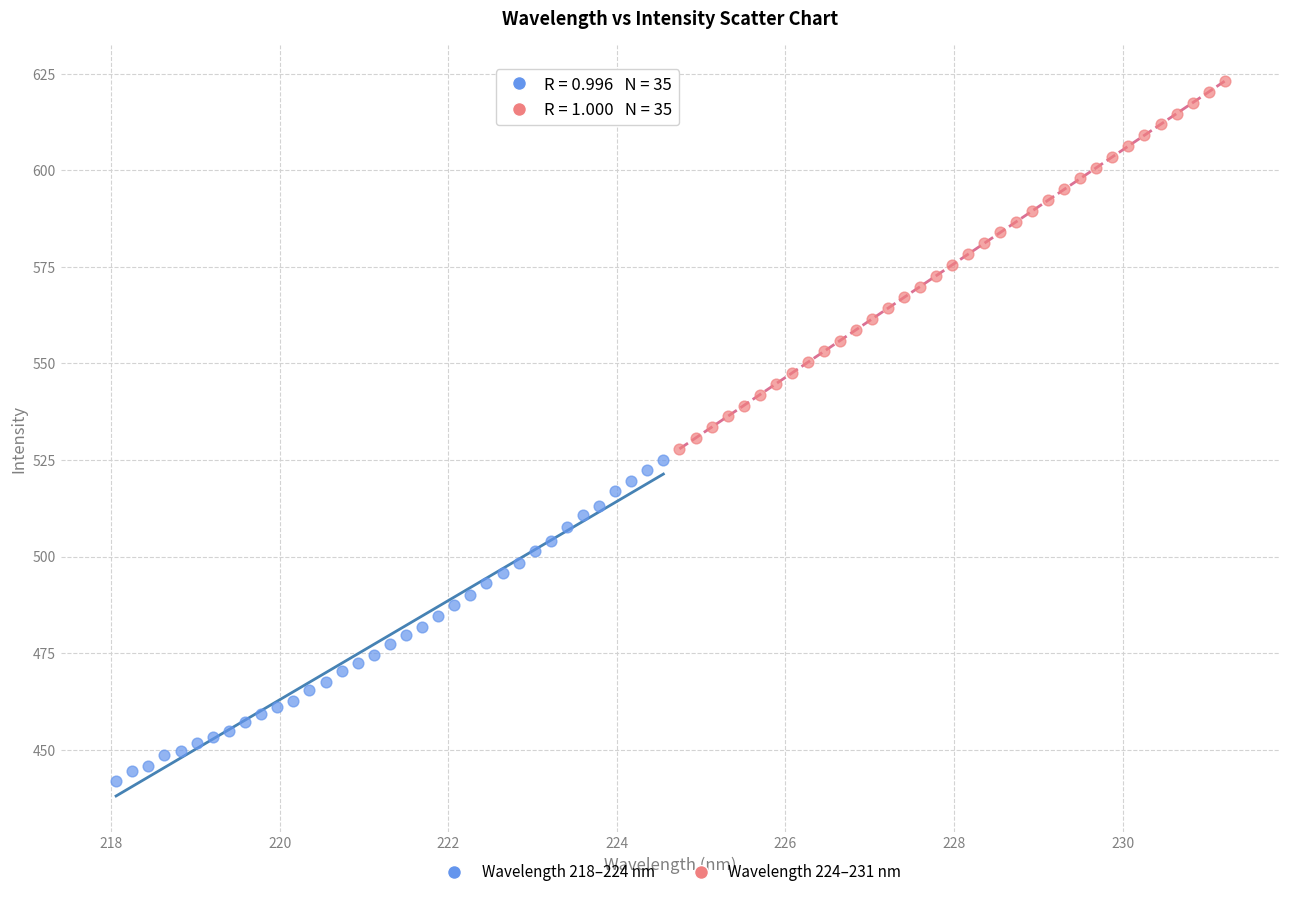

Which series has the widest spread of Y values?

Wavelength 224–231 nm